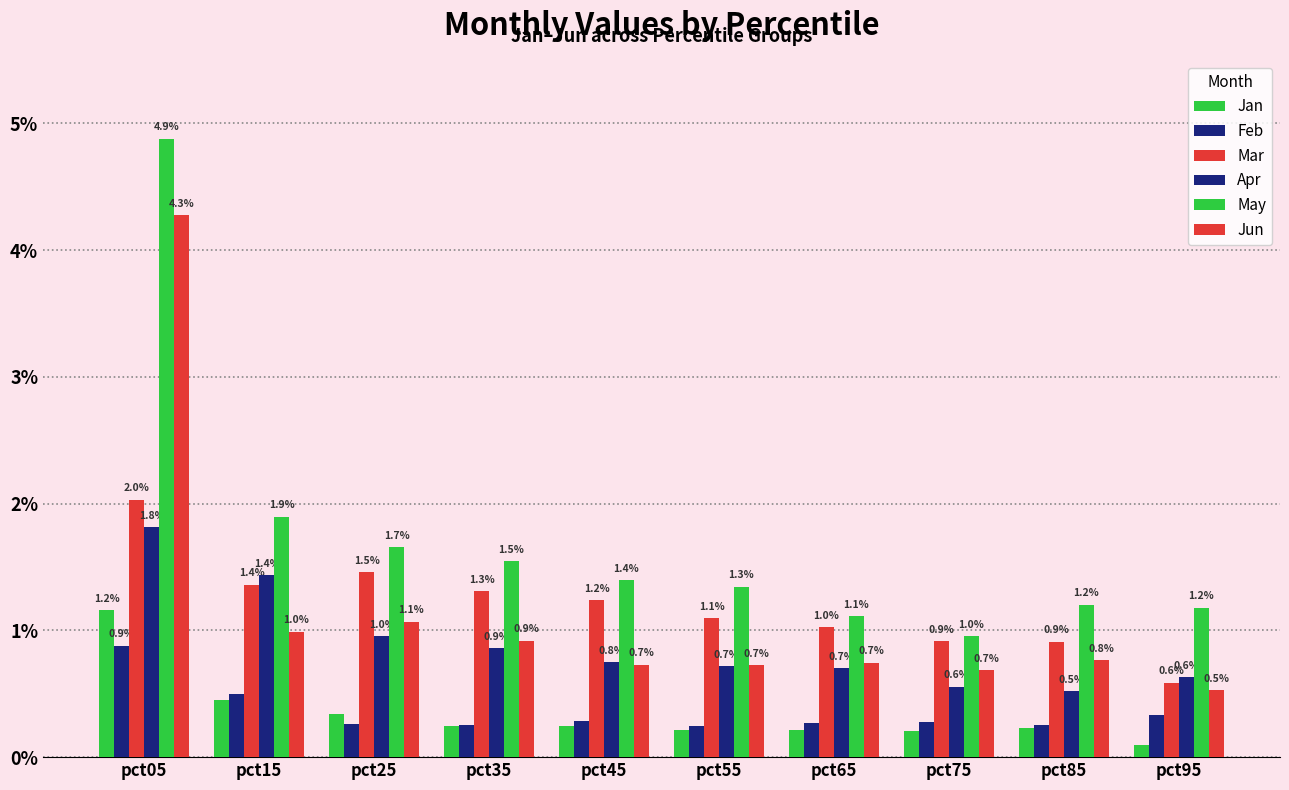

What is the maximum value shown in the chart?

4.9